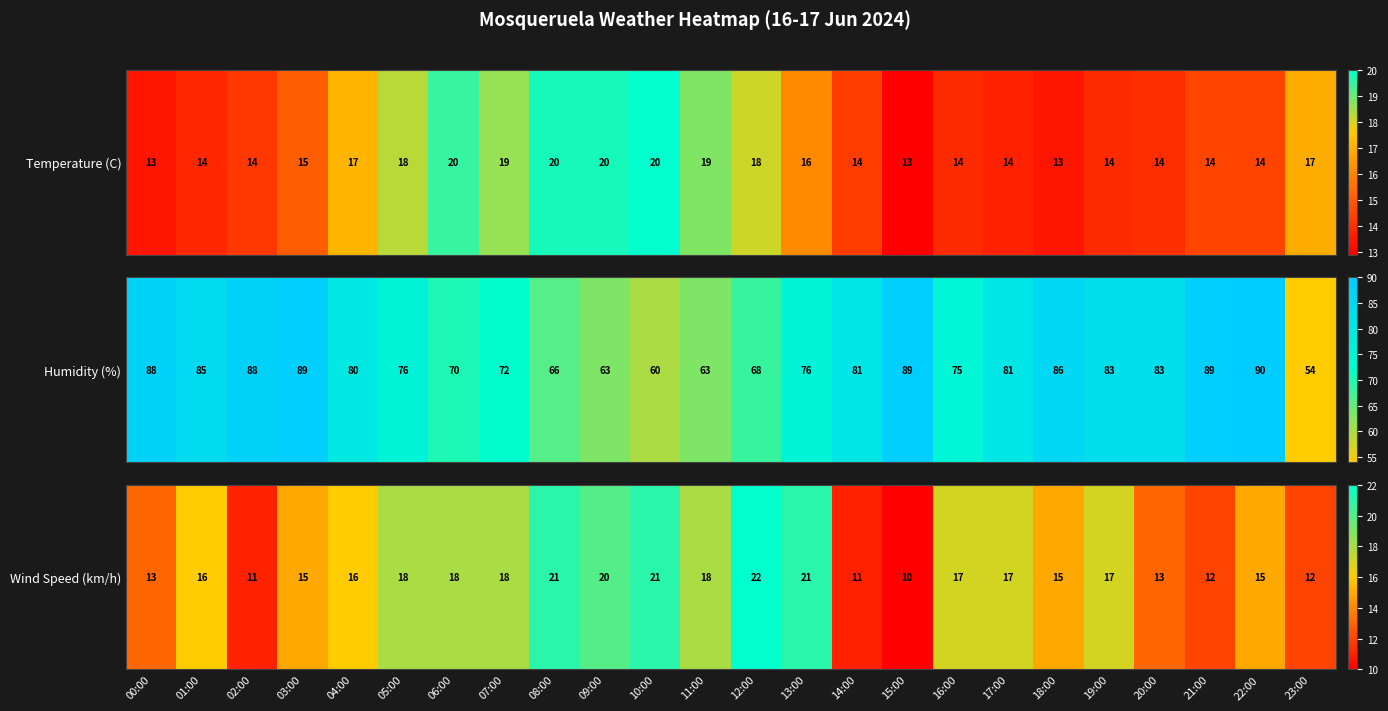

List the labels in order of value, smallest first.

15:00, 02:00, 14:00, 21:00, 23:00, 00:00, 20:00, 03:00, 18:00, 22:00, 01:00, 04:00, 16:00, 17:00, 19:00, 05:00, 06:00, 07:00, 11:00, 09:00, 08:00, 10:00, 13:00, 12:00